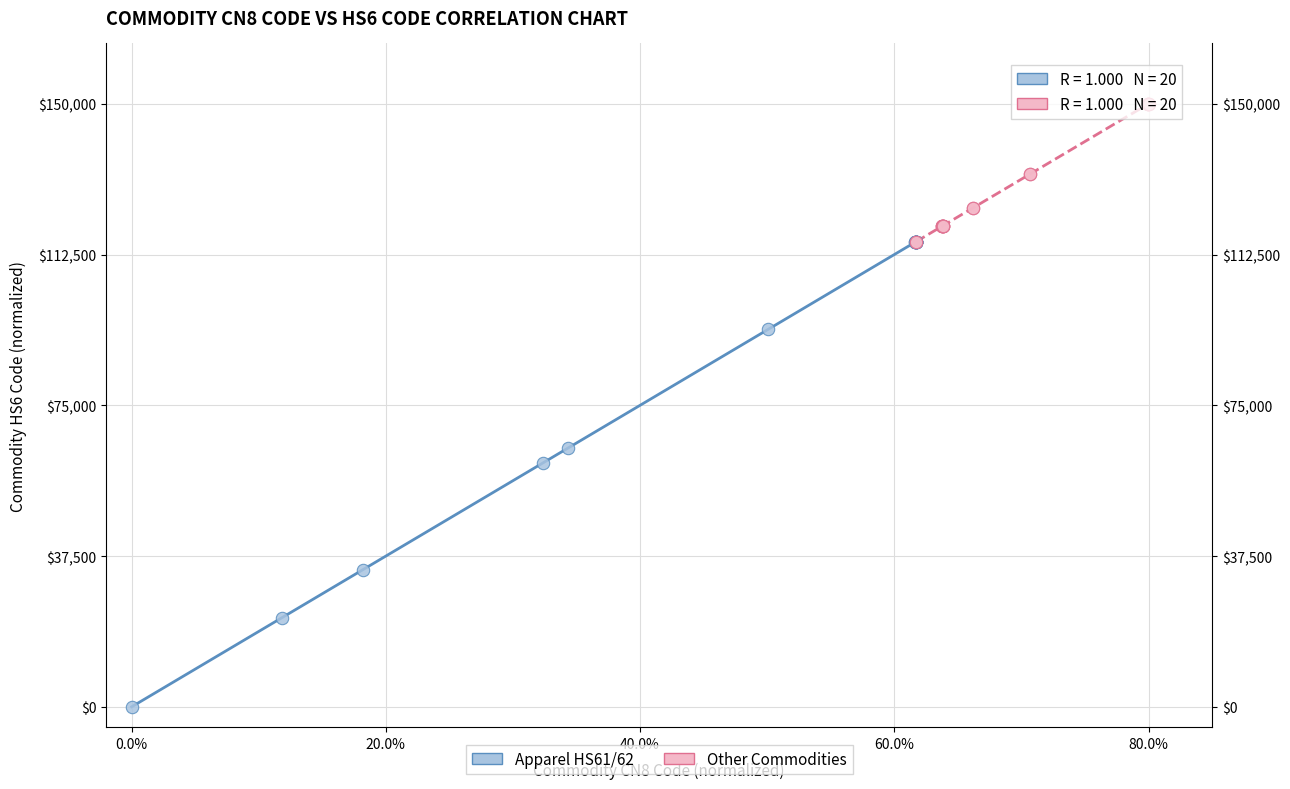

Which series contains the highest Y value?

Other Commodities